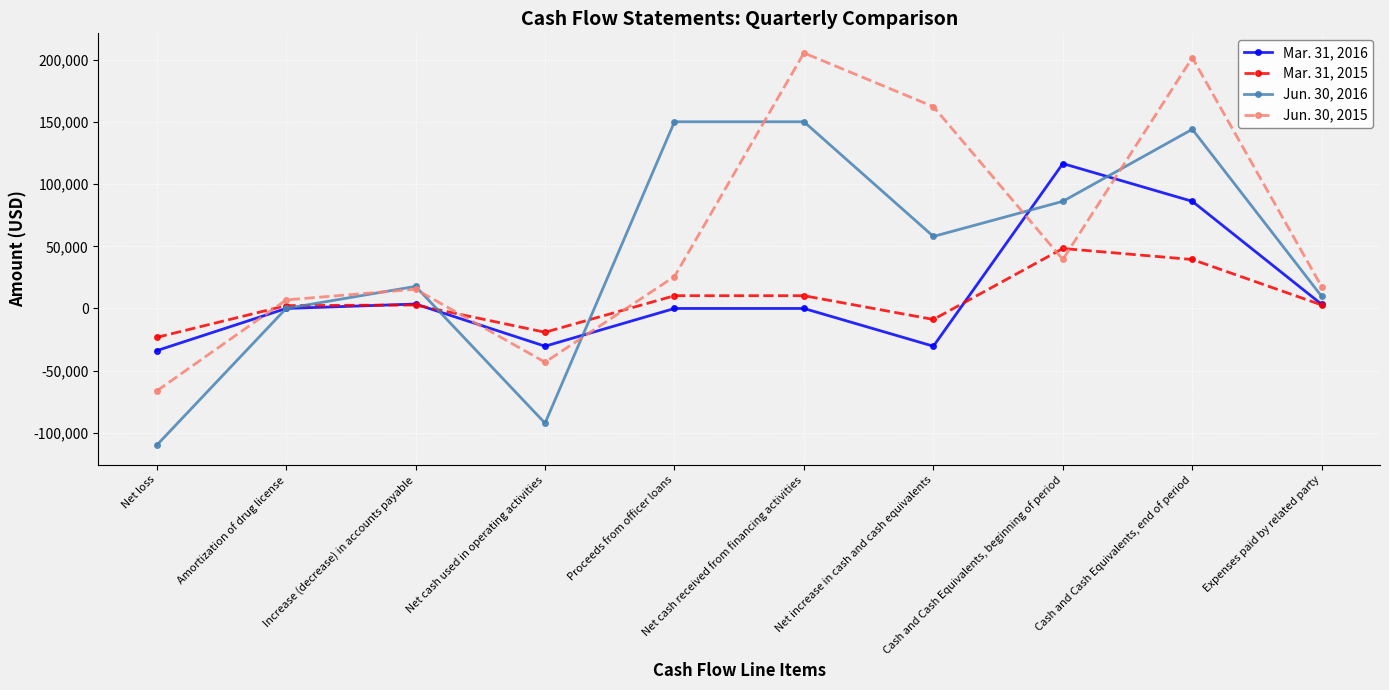

Rank the series by their maximum value, from lowest to highest.

Mar. 31, 2015, Mar. 31, 2016, Jun. 30, 2016, Jun. 30, 2015